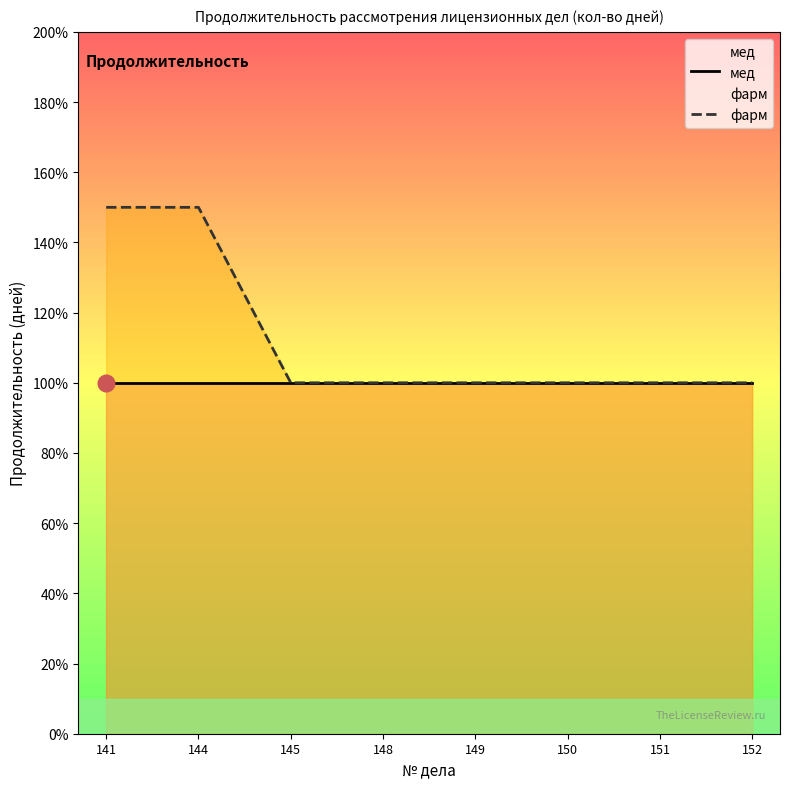

True or false: фарм and мед intersect in this chart.

False